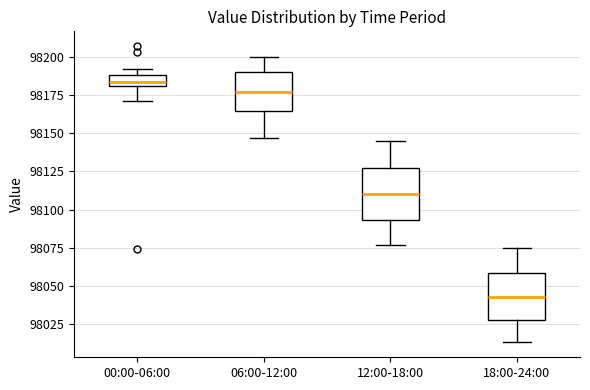

Where does the upper whisker of the box for 12:00-18:00 end on the y-axis? The values are not printed on the chart, so give them approximately, as read against the axis.

98145